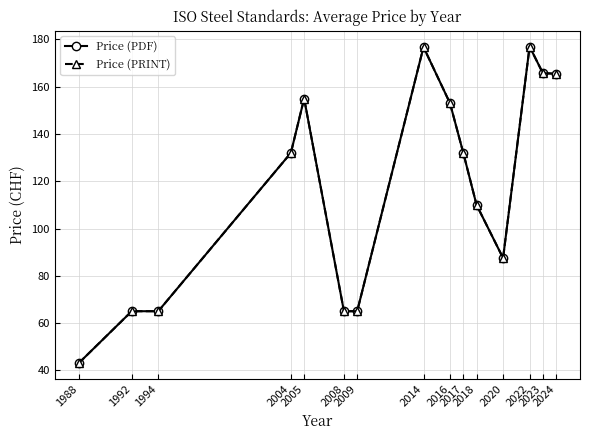

What is the difference between the Price (PRINT) values at 2014 and 2005?

21.8